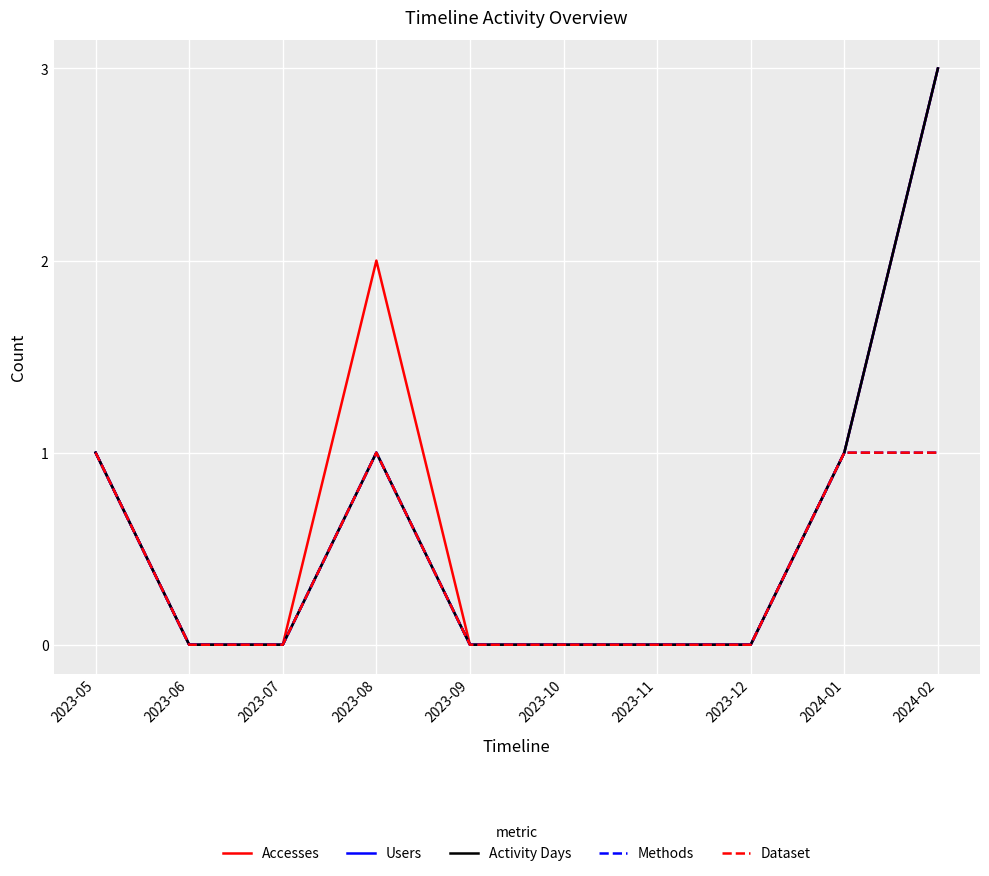

Does the chart display data point markers on the line(s)?

No